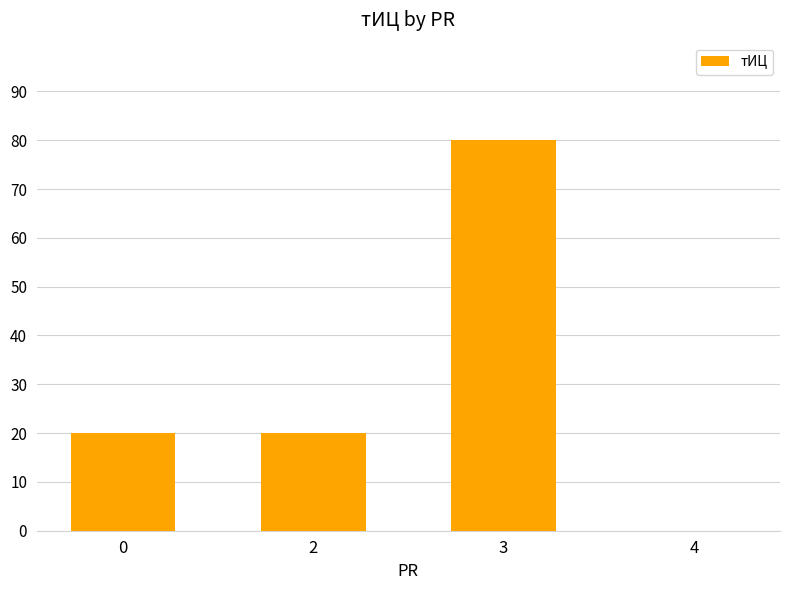

Is it true that the value at 4 is 0?

True